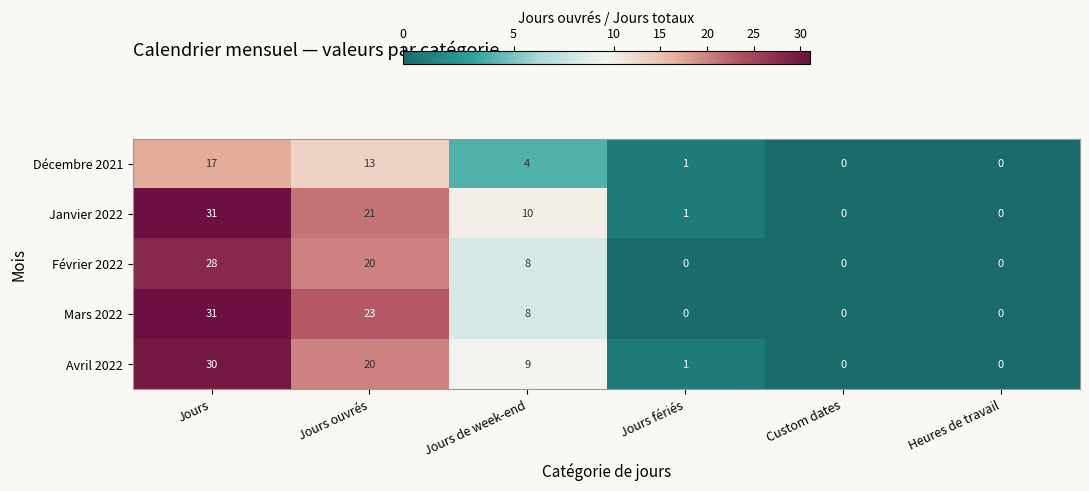

What is the total value across all series at Jours ouvrés?

97